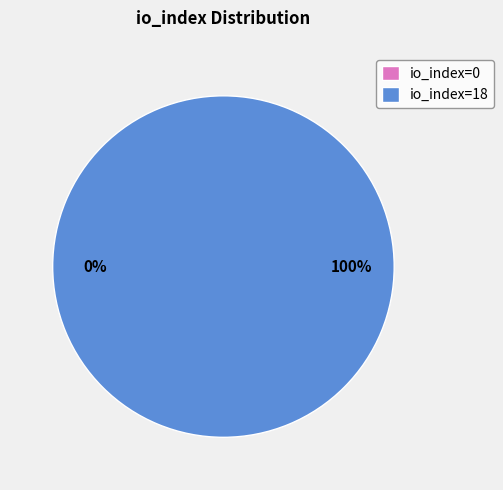

What portion of the pie excludes io_index=0?

100.0%